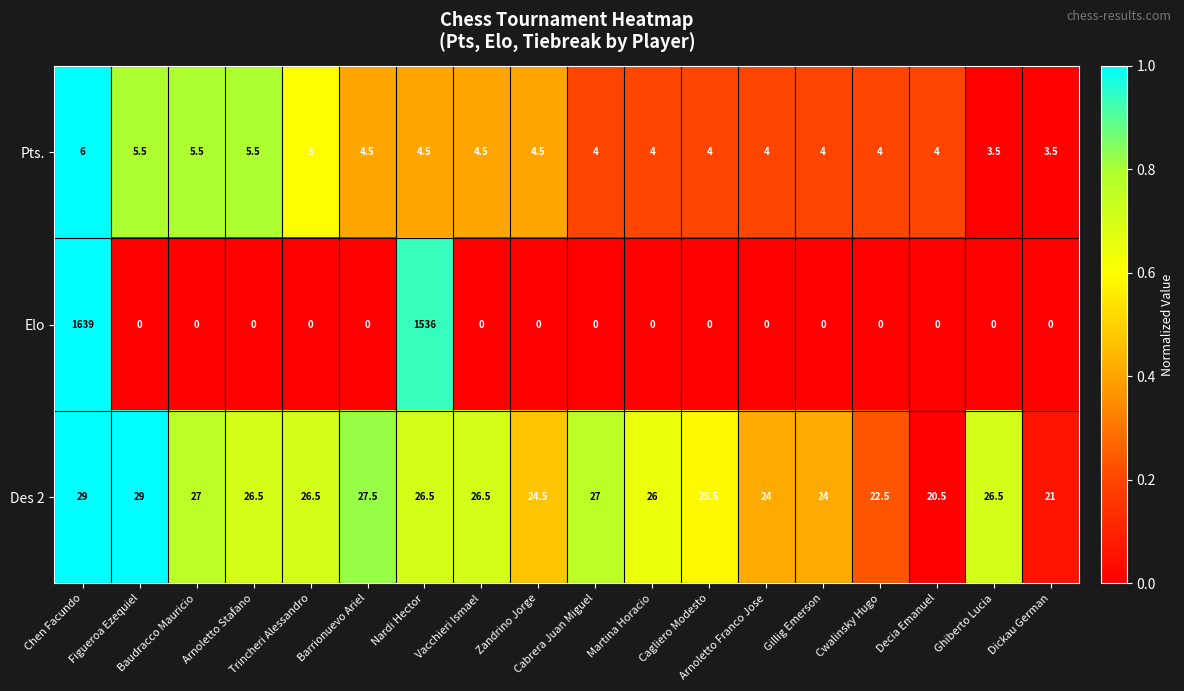

What is the sum of all Des 2 values?

460.0